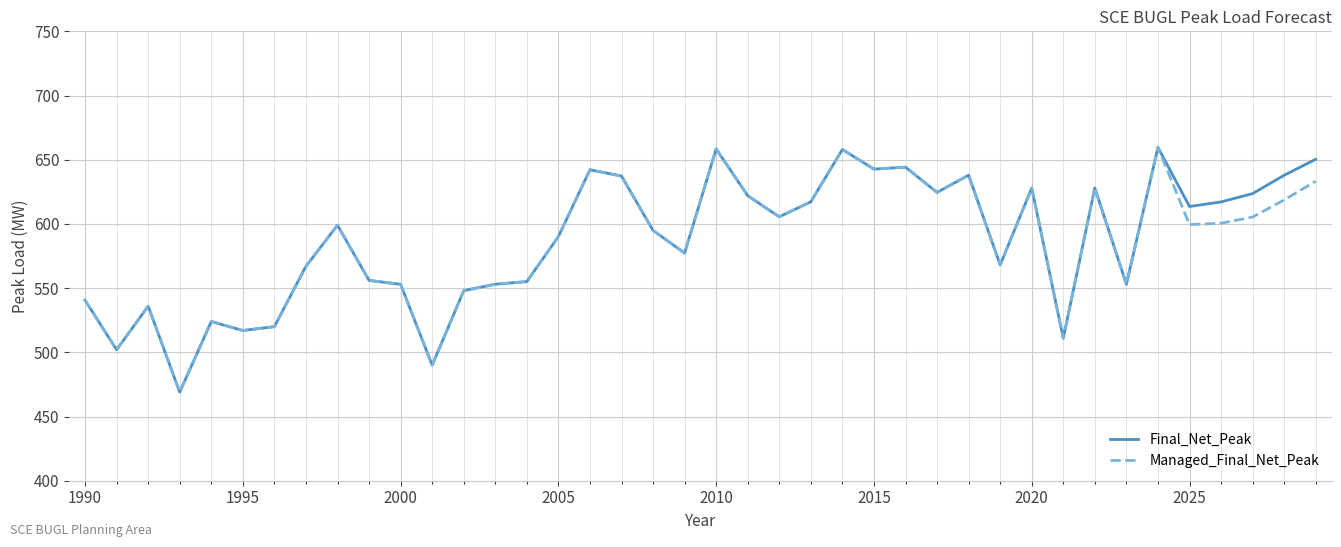

Does the chart have visible grid lines?

Yes